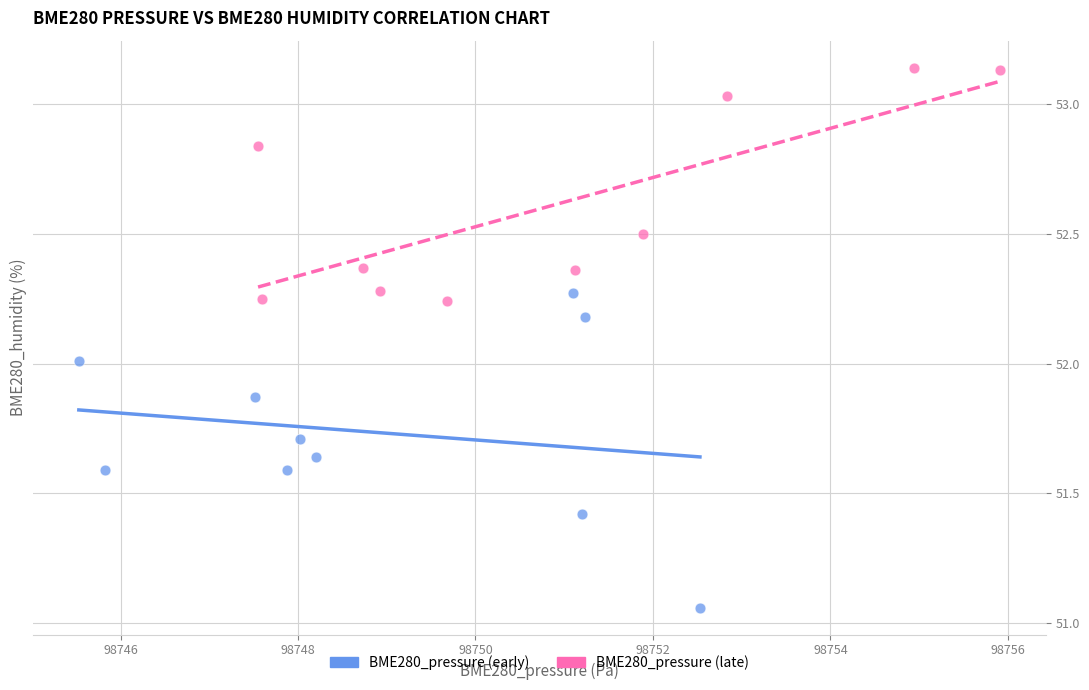

Which series has the widest spread of Y values?

BME280_pressure (early)